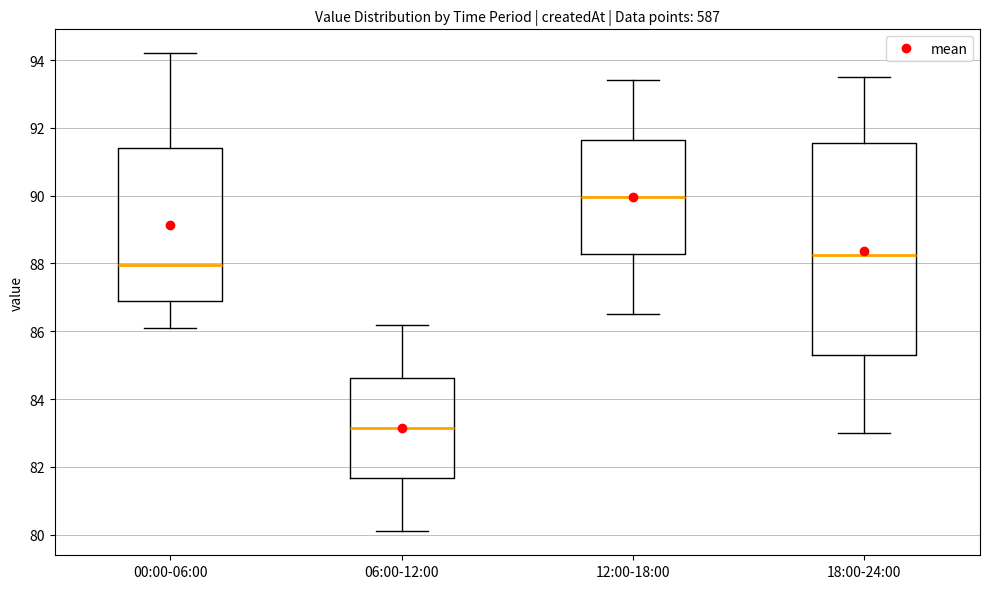

Which box has the lowest median line?

06:00-12:00